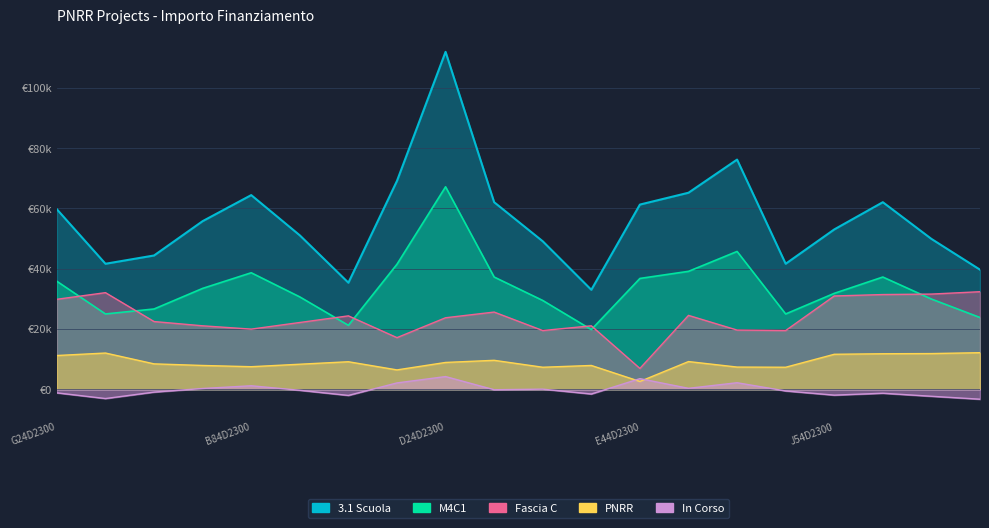

At which category is the sum across all series the highest?

D24D23004010006